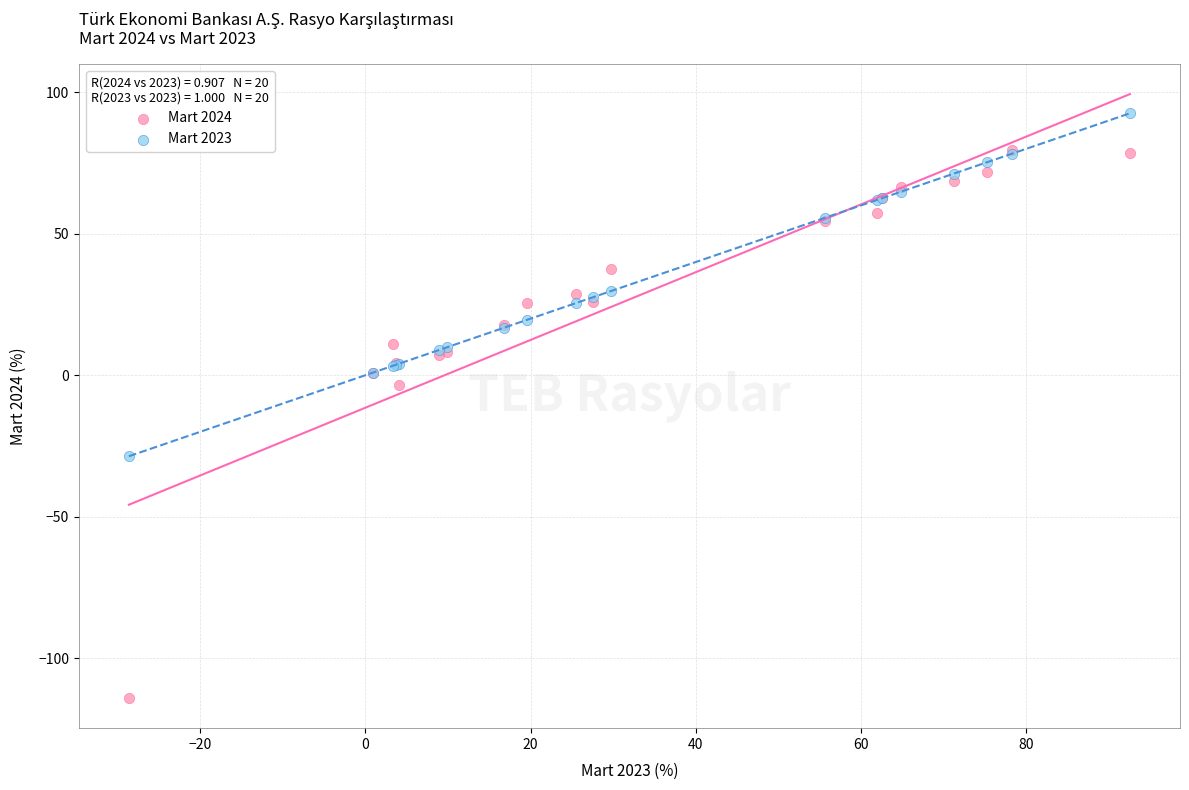

Which series has the widest spread of Y values?

Mart 2024